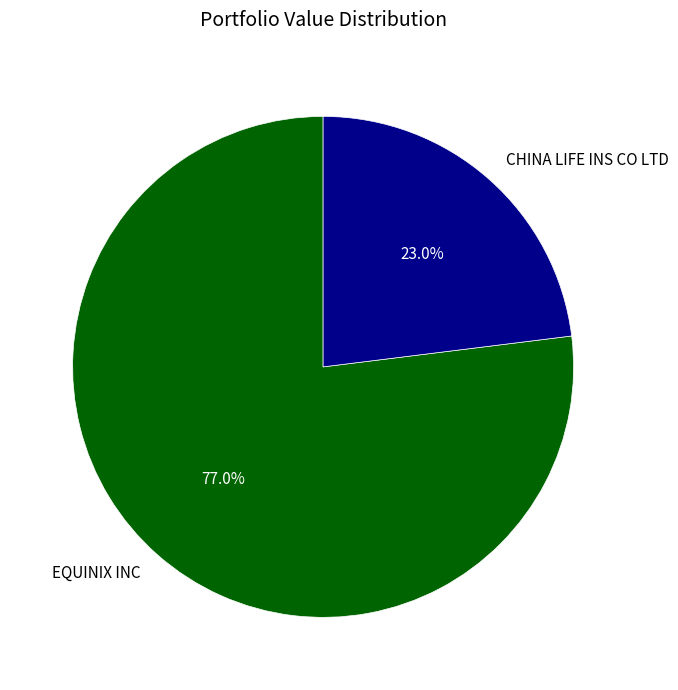

Is it true that EQUINIX INC is 69% of the pie?

False